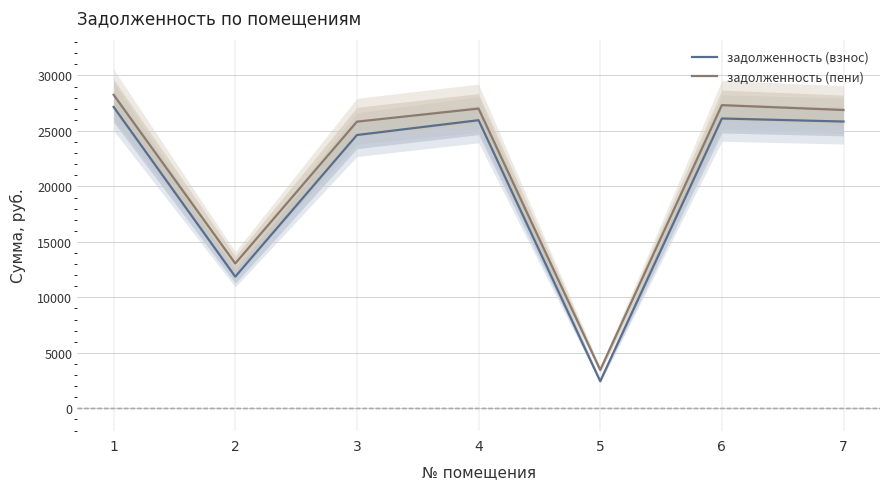

True or false: задолженность (взнос) and задолженность (пени) cross at least once.

False